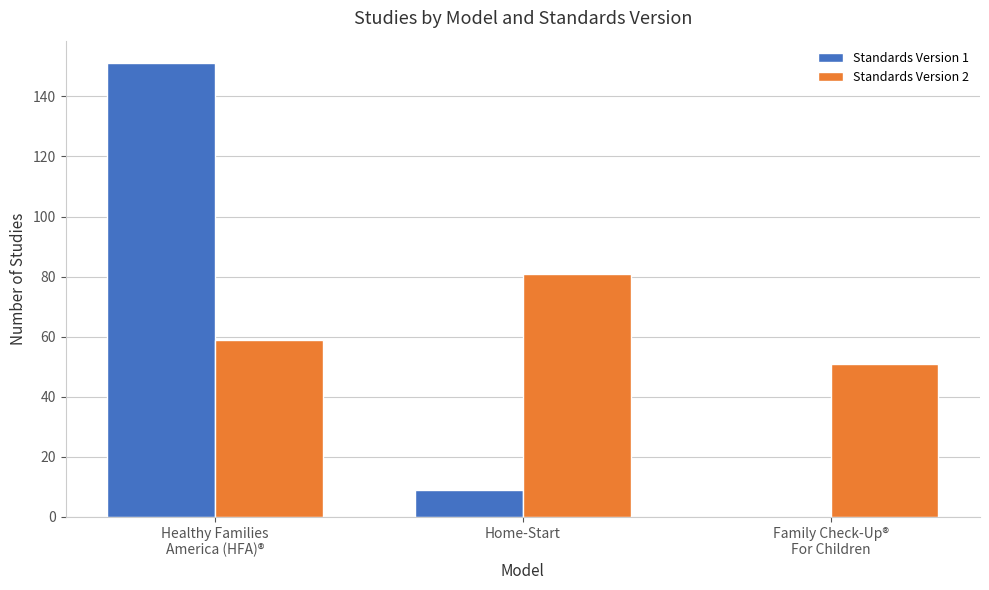

Reading left to right, list all the values displayed in this chart.

Standards Version 1: Healthy Families
America (HFA)®=151	Home-Start=9	Family Check-Up®
For Children=0
Standards Version 2: Healthy Families
America (HFA)®=59	Home-Start=81	Family Check-Up®
For Children=51